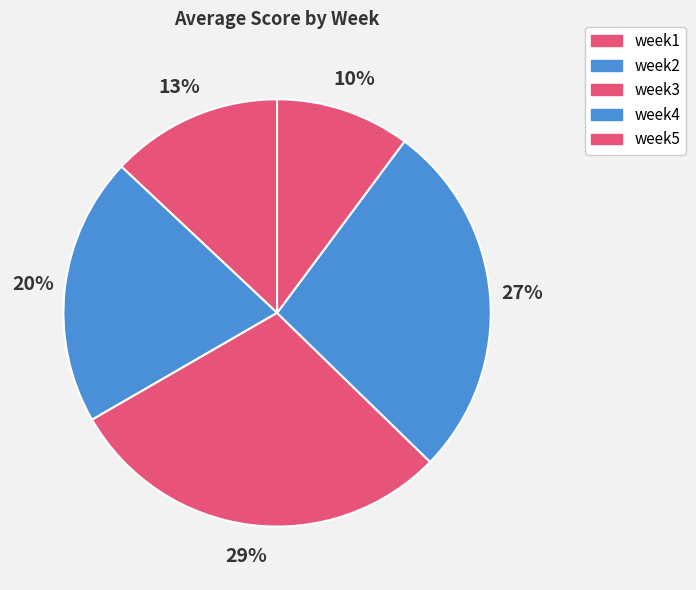

Which has a higher value, week4 or week3?

week3